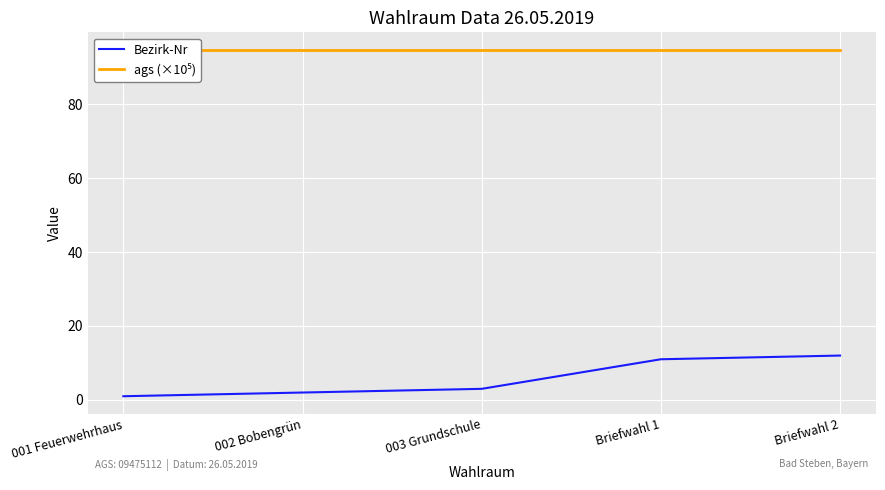

Is this an area chart (filled region under the line)?

No